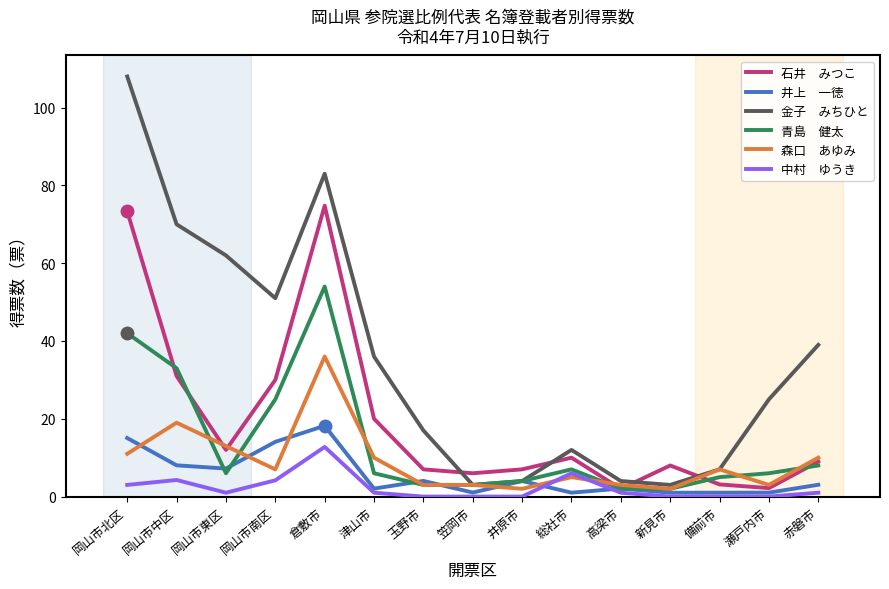

Does the chart have visible grid lines?

No